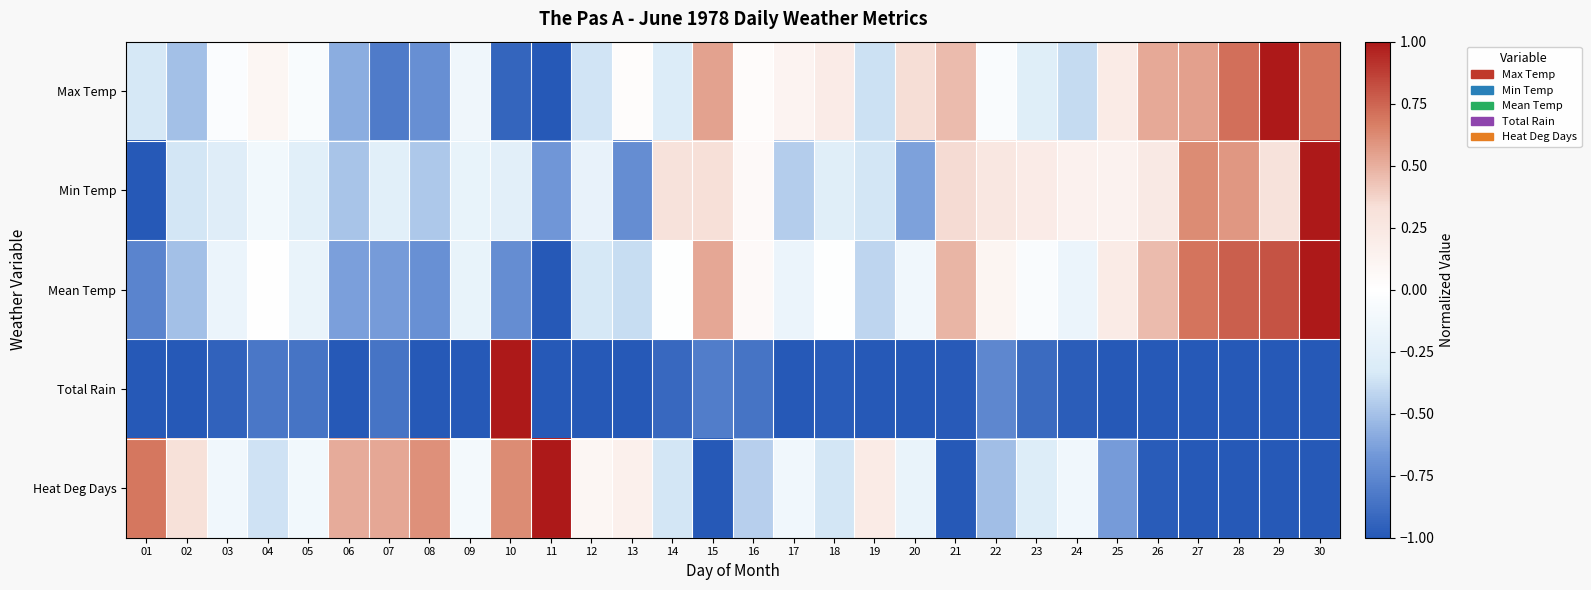

At which category is the sum across all series the highest?

30